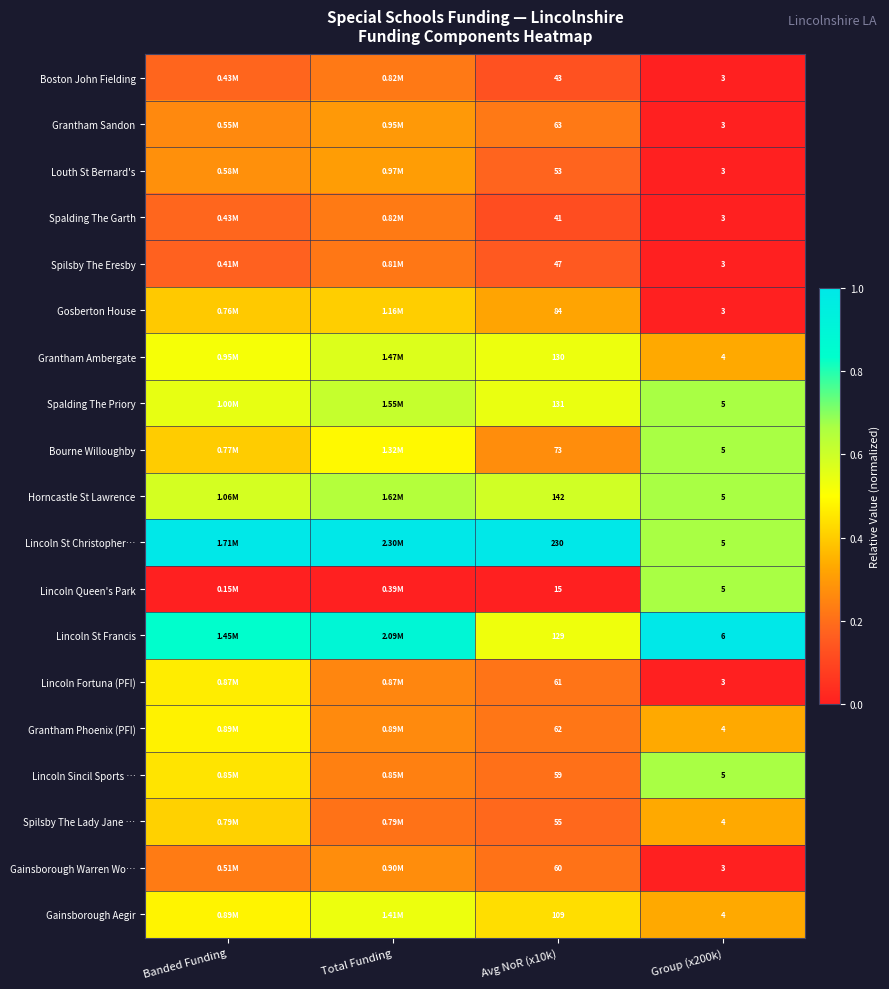

Rank the series at Avg NoR (x10k) from highest to lowest value.

Lincoln St Christopher…, Horncastle St Lawrence, Spalding The Priory, Grantham Ambergate, Lincoln St Francis, Gainsborough Aegir, Gosberton House, Bourne Willoughby, Grantham Sandon, Grantham Phoenix (PFI), Lincoln Fortuna (PFI), Gainsborough Warren Wo…, Lincoln Sincil Sports …, Spilsby The Lady Jane …, Louth St Bernard's, Spilsby The Eresby, Boston John Fielding, Spalding The Garth, Lincoln Queen's Park